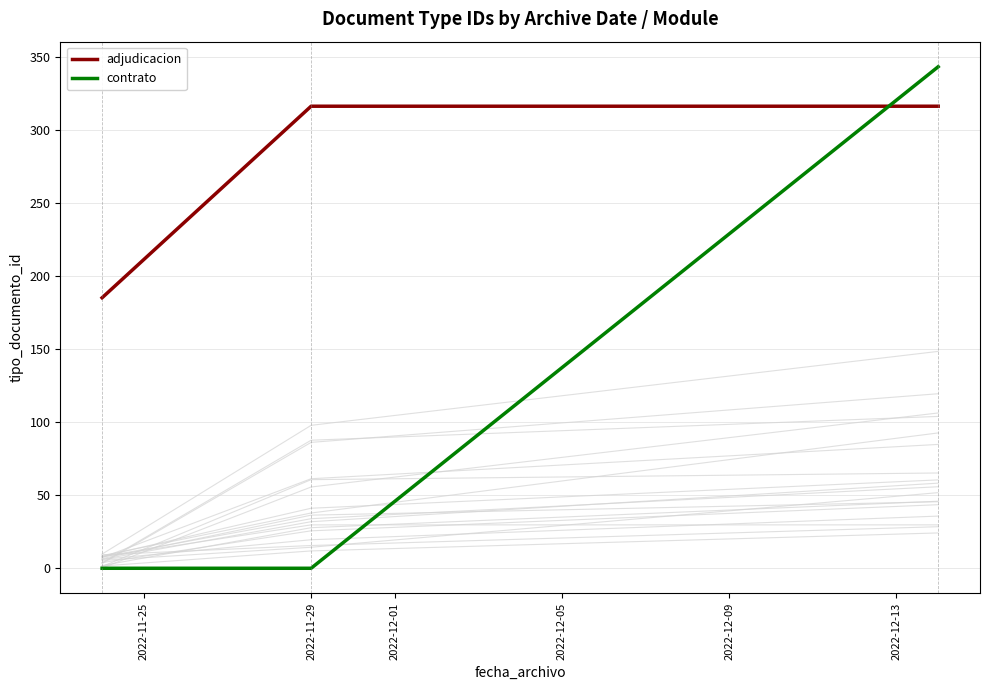

Count the contrato values in the range 0 to 343.

3